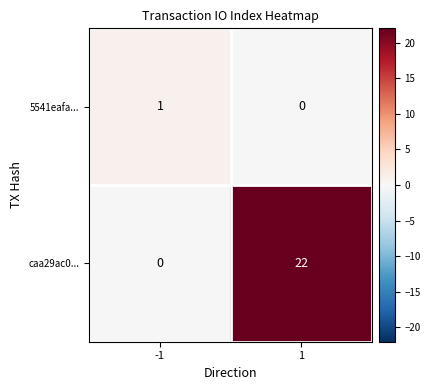

How many data points does each series have?

2